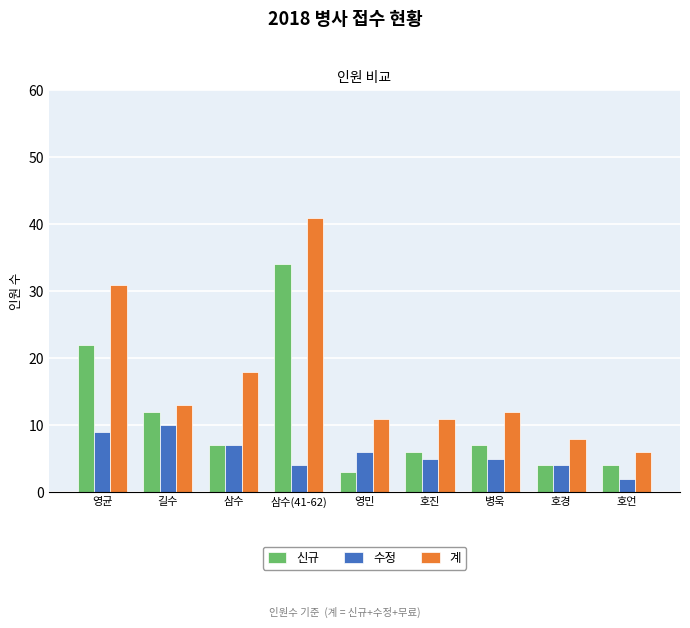

At which category is the sum across all series the highest?

삼수(41-62)